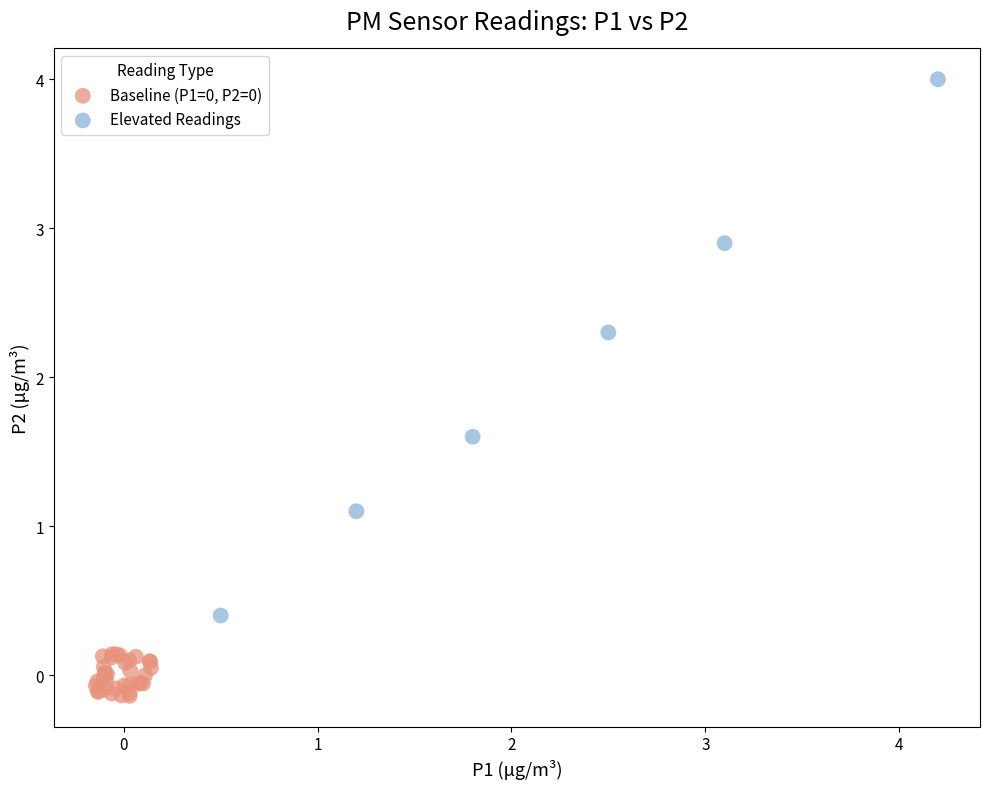

Which series reaches the maximum Y coordinate?

Elevated Readings